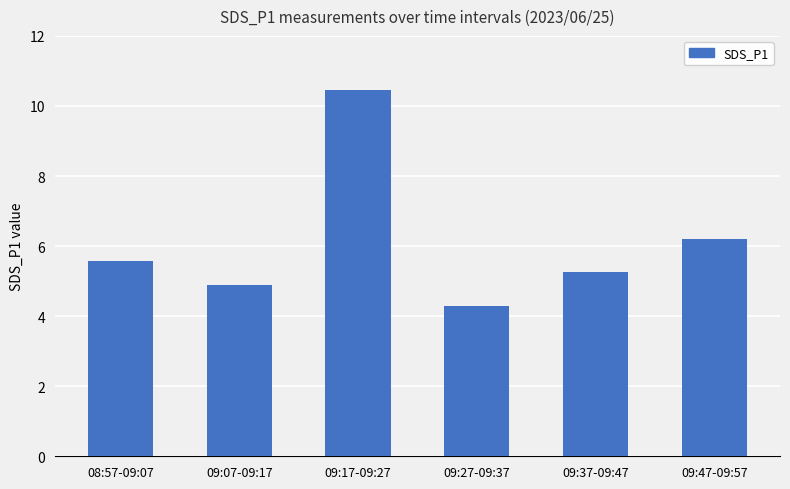

What is the change in value from 09:27-09:37 to 09:47-09:57?

+1.9